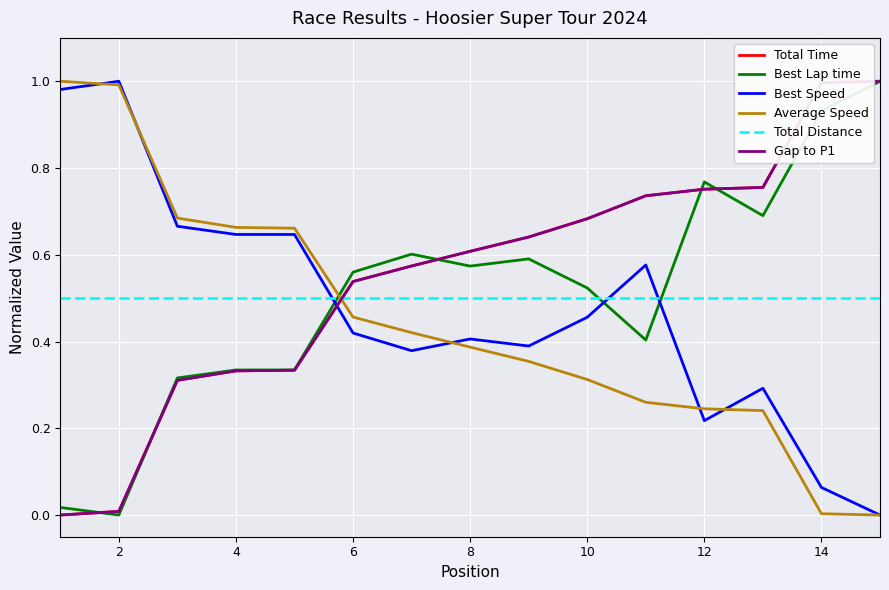

True or false: Average Speed has more than 2 interior local peaks.

False